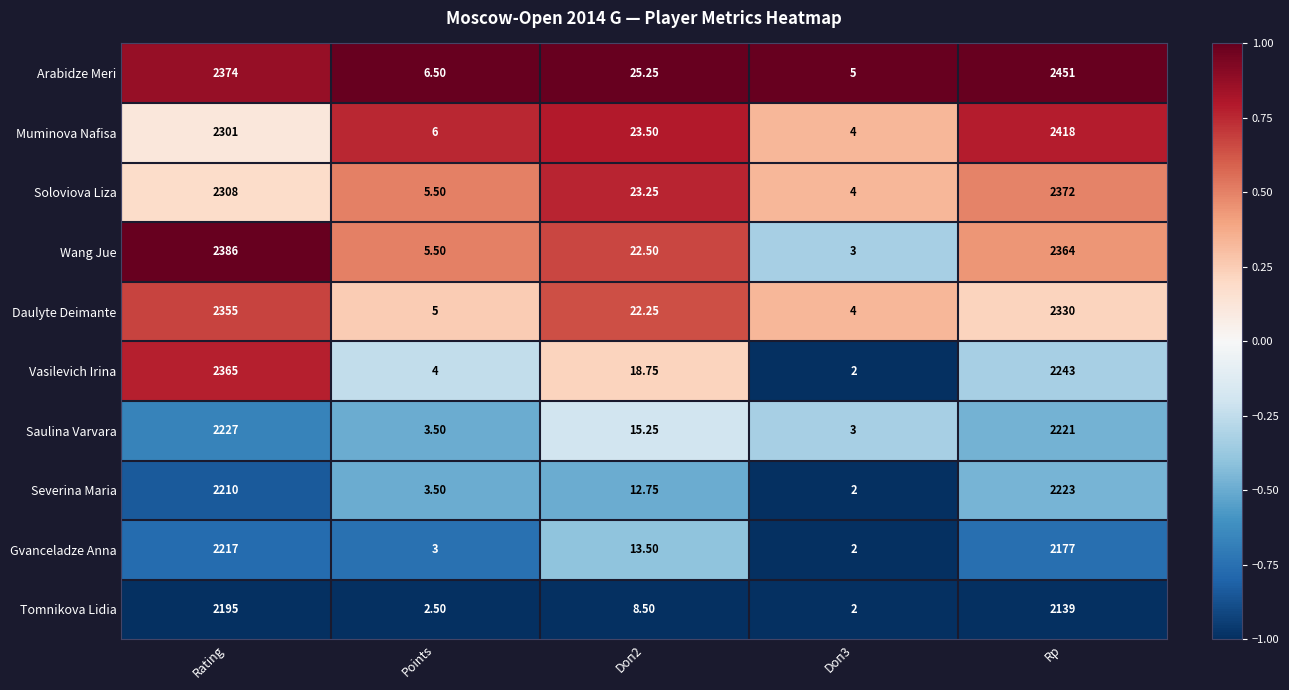

Which series changed the most between Rating and Doп3?

Wang Jue